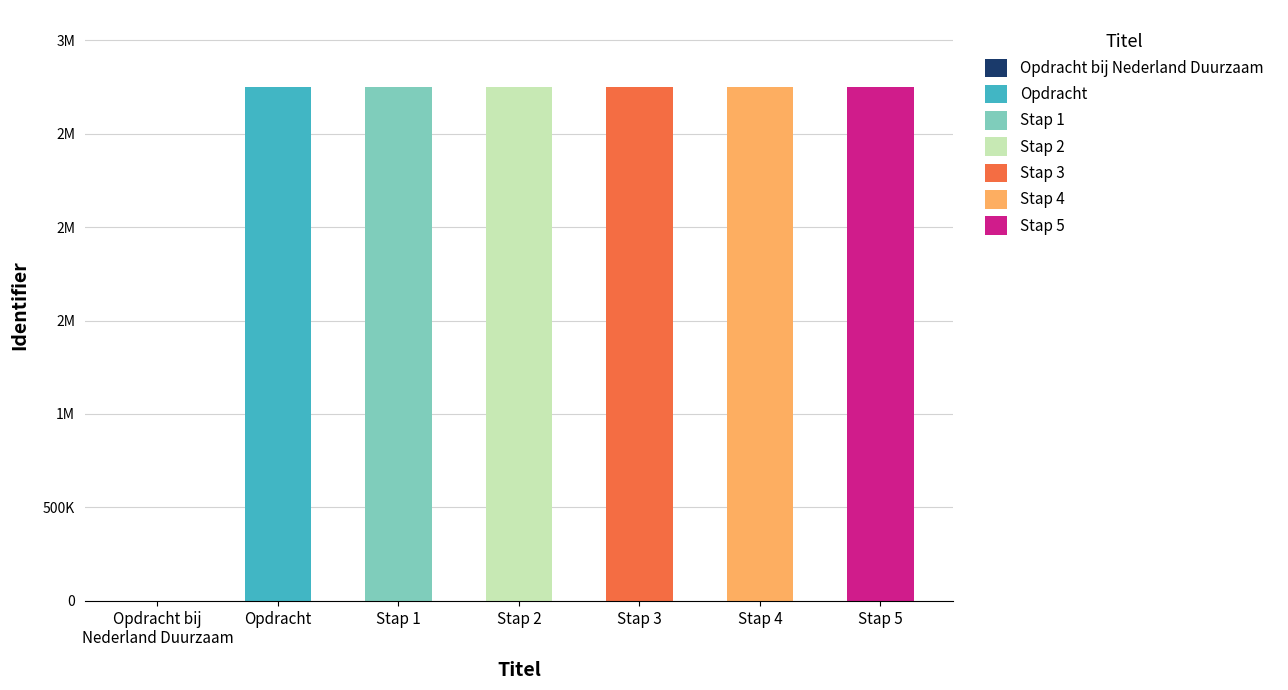

Count the number of values greater than 2749345.

3